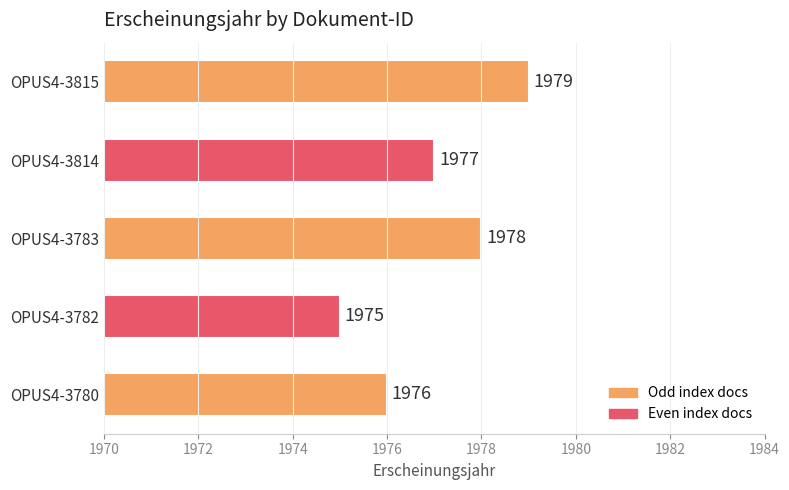

How many values are between 1976 and 1978?

3